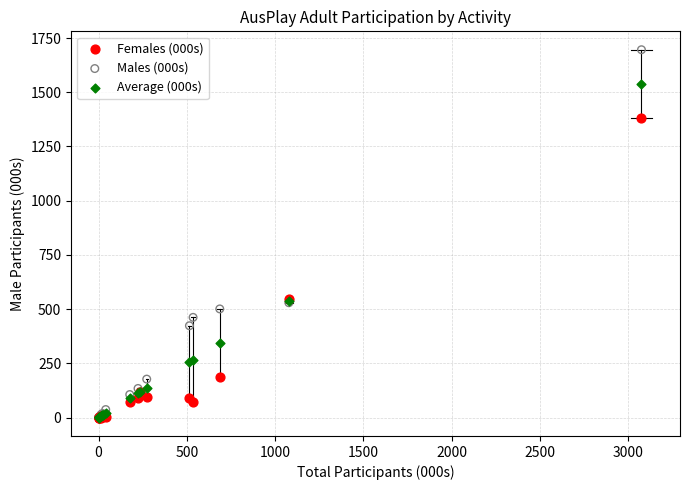

What are all the series names shown in the legend?

Females (000s), Males (000s), Average (000s)